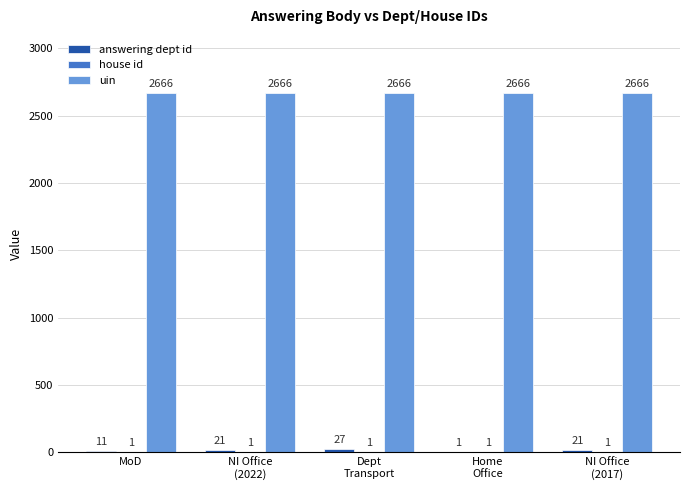

Which series has the largest total across all categories?

uin